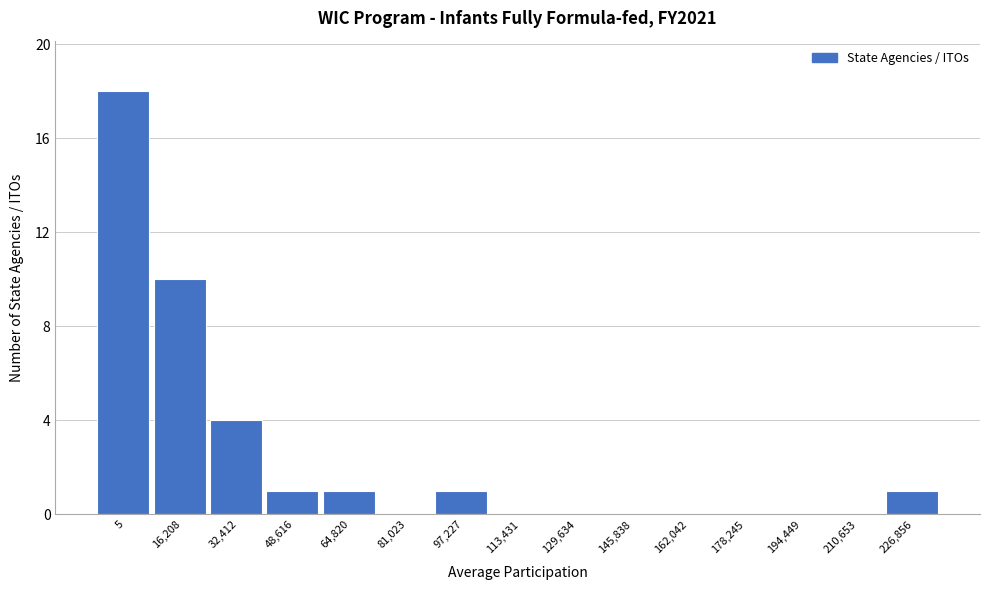

Reading left to right, list all the values displayed in this chart.

5=18	16,208=10	32,412=4	48,616=1	64,820=1	81,023=0	97,227=1	113,431=0	129,634=0	145,838=0	162,042=0	178,245=0	194,449=0	210,653=0	226,856=1